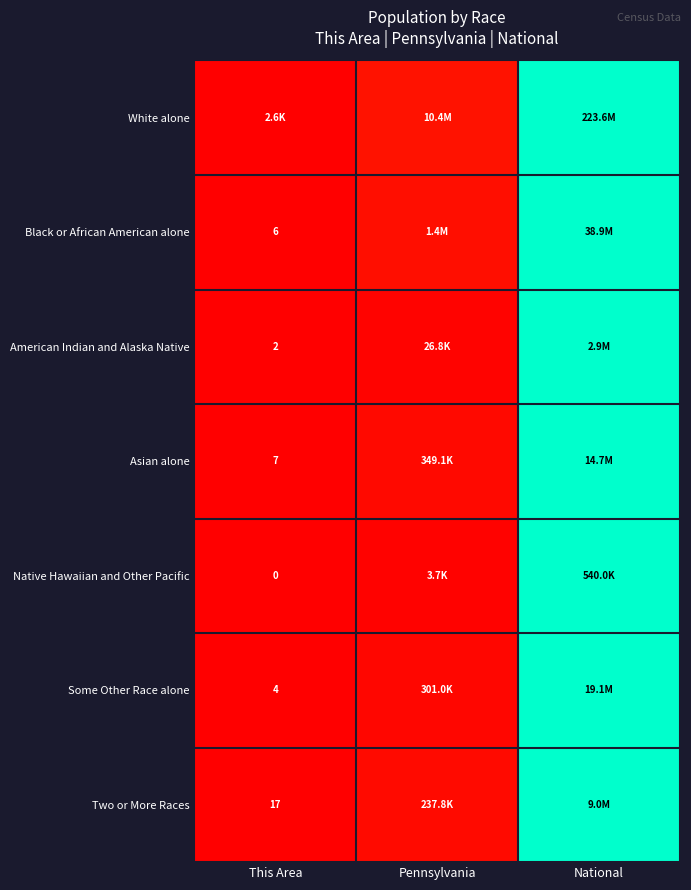

The value of Asian alone at This Area is 0.3. True or false?

False